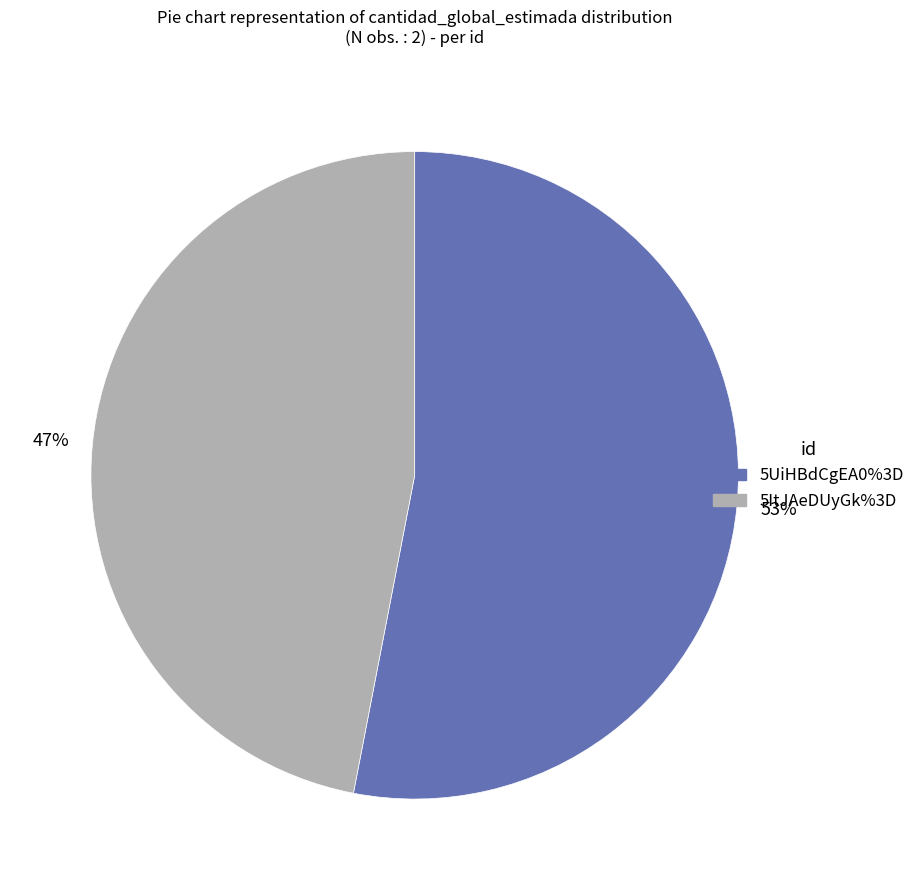

Which category has the biggest portion of the pie?

5UiHBdCgEA0%3D